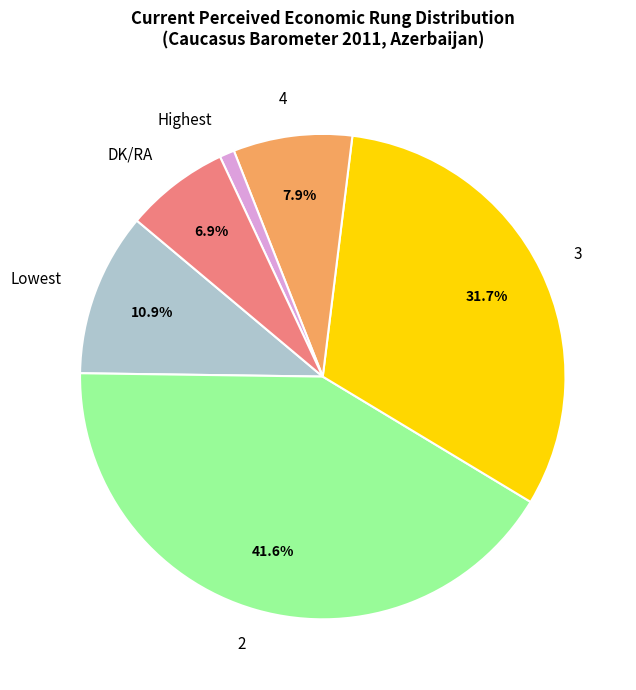

To the nearest percent, what is the average slice percentage?

17%